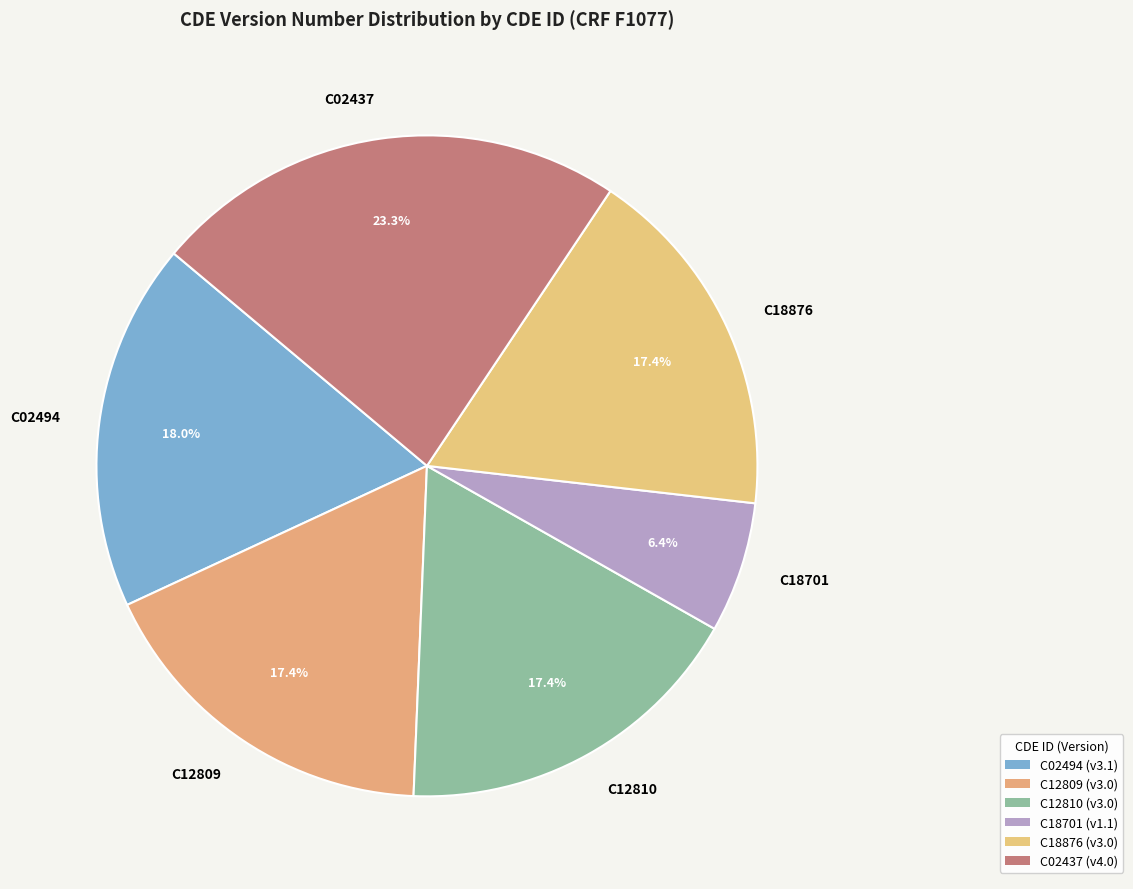

Do C18701 and C18876 together represent more than half of the pie?

No